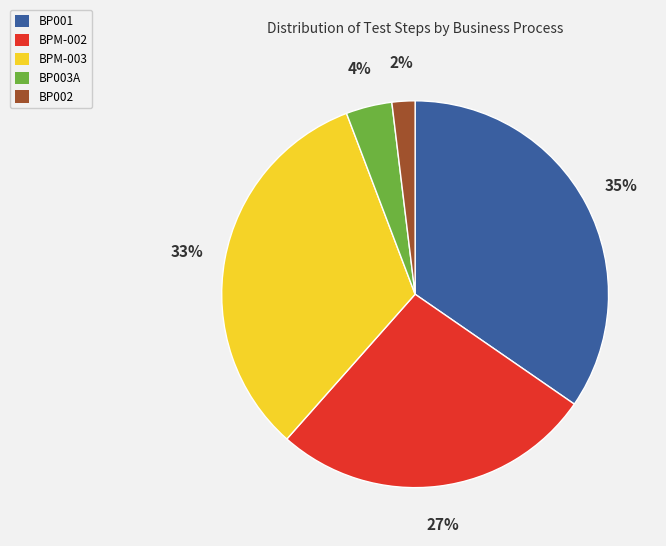

Rank the categories by value from highest to lowest.

BP001, BPM-003, BPM-002, BP003A, BP002